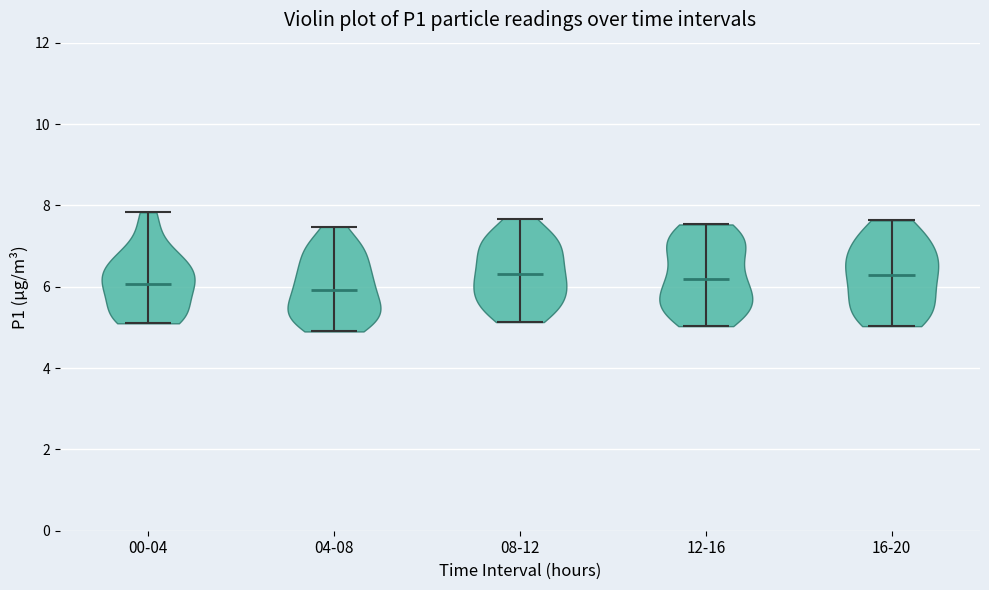

Reading left to right, read every violin against the y-axis: where its median line is, and the lowest and highest points it reaches. The values are not printed on the chart, so give them approximately, as read against the axis.

00-04: median line 6.0, lowest point 5.2, highest point 7.8
04-08: median line 6.0, lowest point 5.0, highest point 7.4
08-12: median line 6.4, lowest point 5.2, highest point 7.6
12-16: median line 6.2, lowest point 5.0, highest point 7.6
16-20: median line 6.2, lowest point 5.0, highest point 7.6